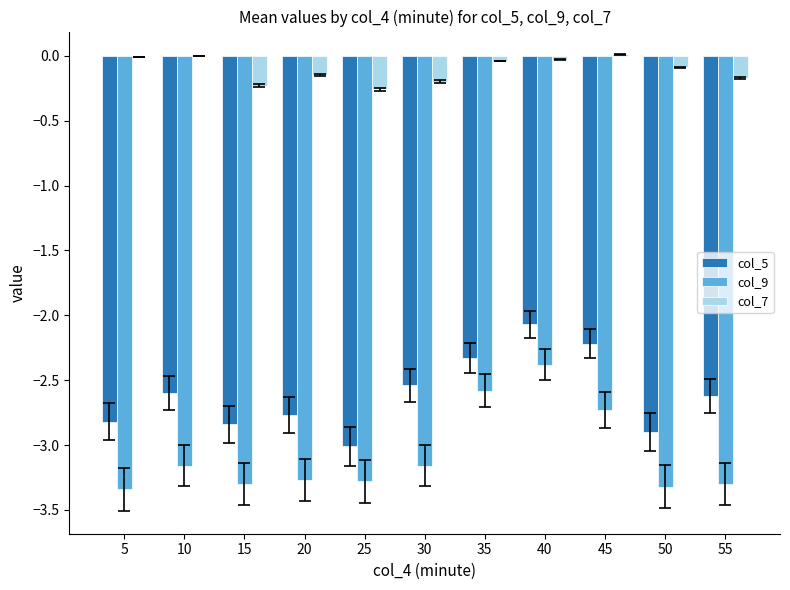

What is the highest value of the col_9 series?

-2.4